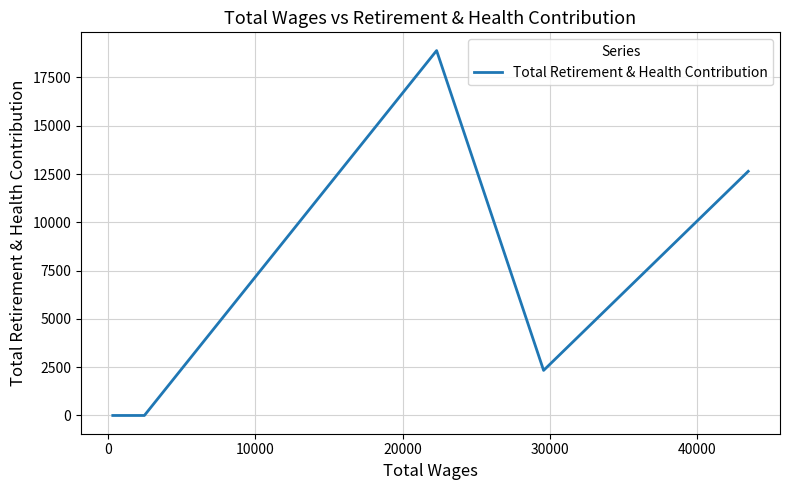

How many values are between 0 and 12641?

4